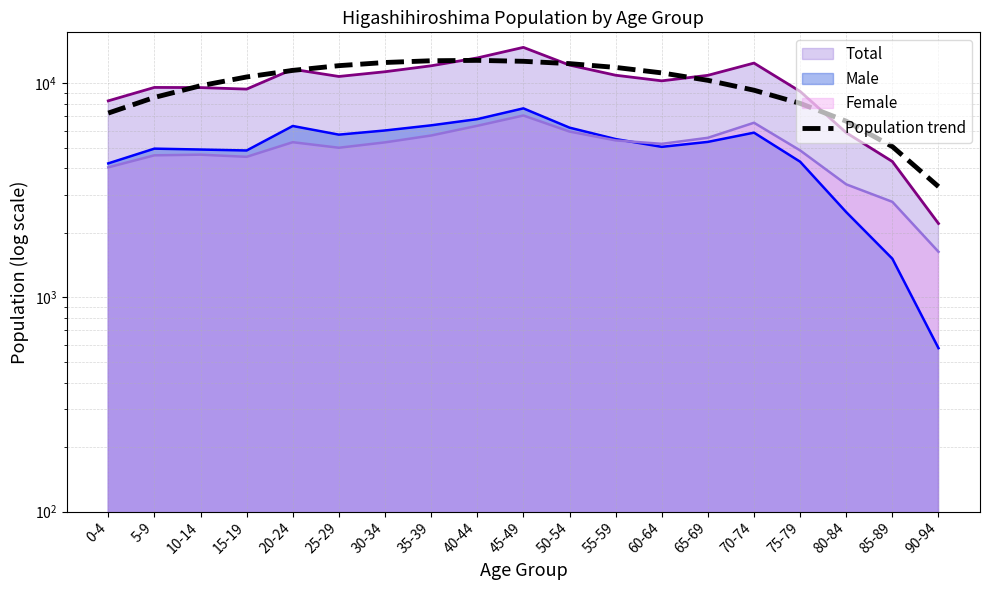

How many categories are shown in the chart?

19